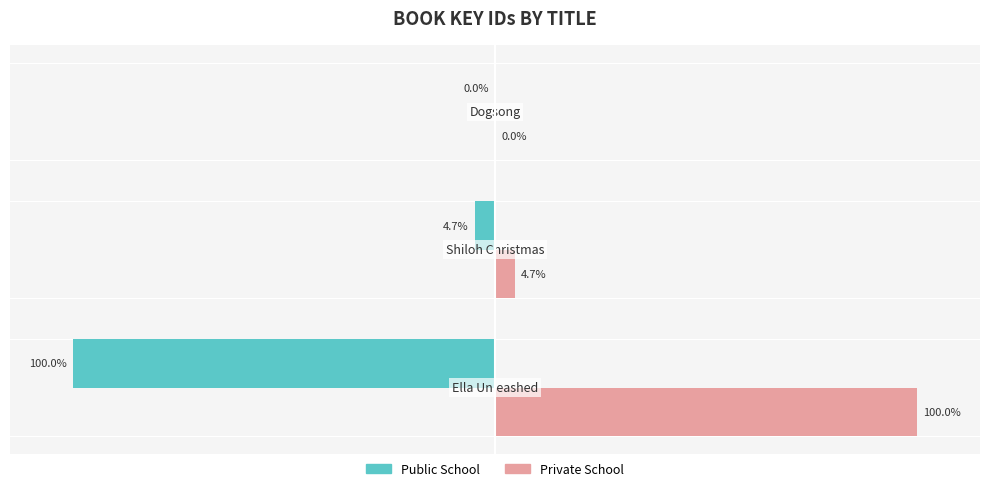

Which series has the largest total across all categories?

Private School